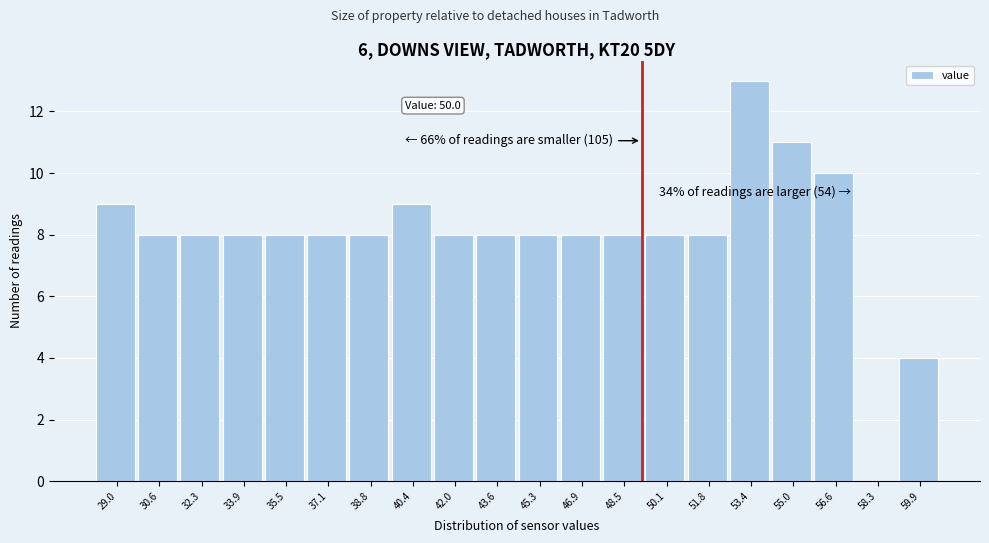

Reading left to right, extract all data points from this chart.

29.0=9	30.6=8	32.3=8	33.9=8	35.5=8	37.1=8	38.8=8	40.4=9	42.0=8	43.6=8	45.3=8	46.9=8	48.5=8	50.1=8	51.8=8	53.4=13	55.0=11	56.6=10	58.3=0	59.9=4